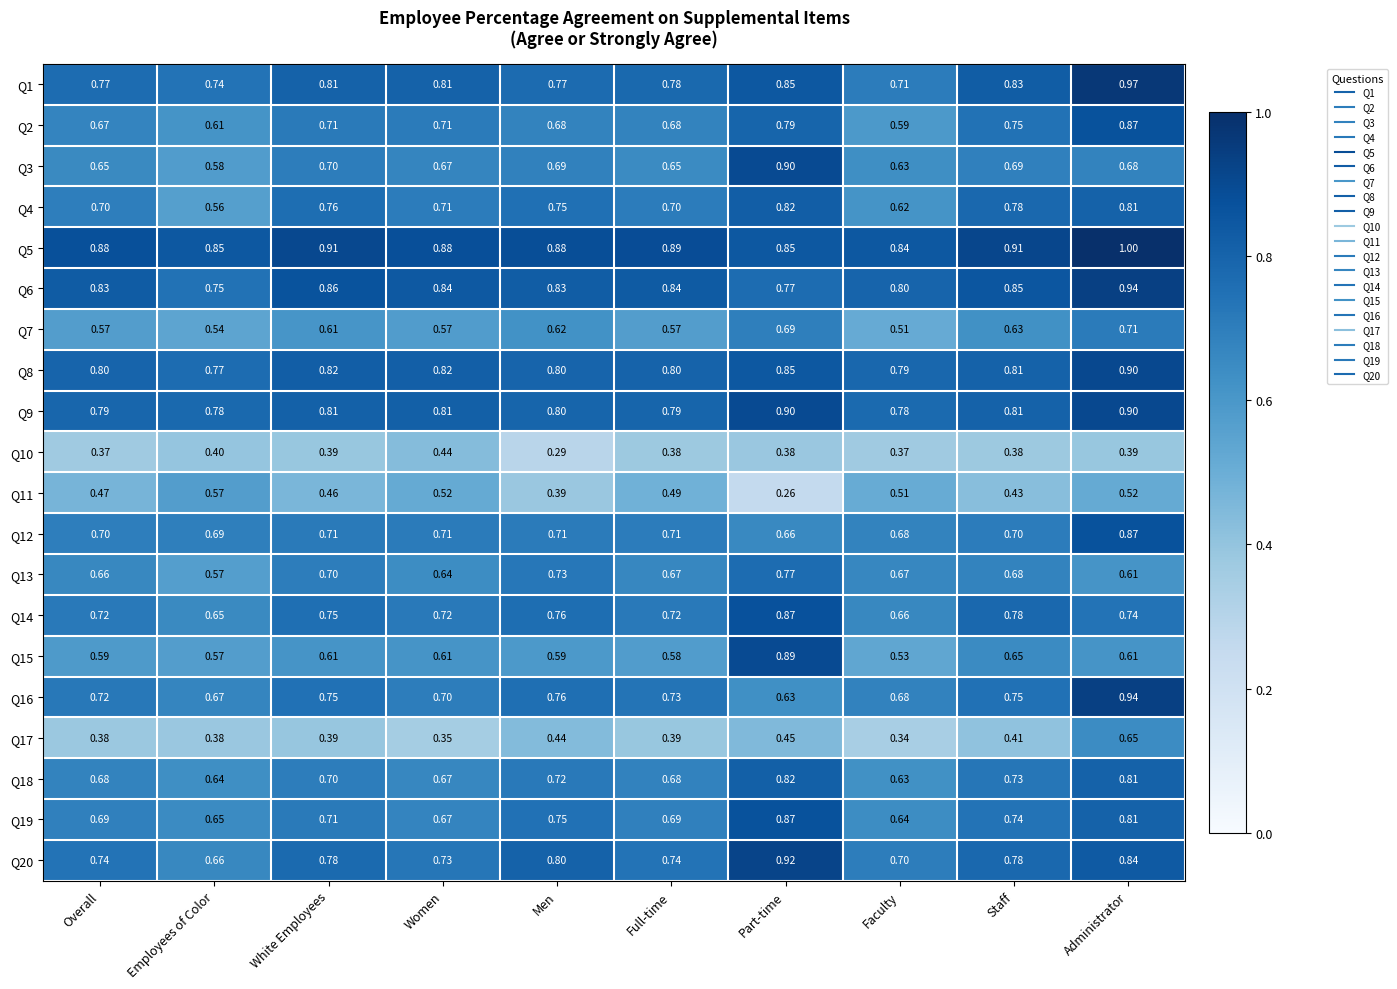

At which label is Q13 closest to 0?

Employees of Color